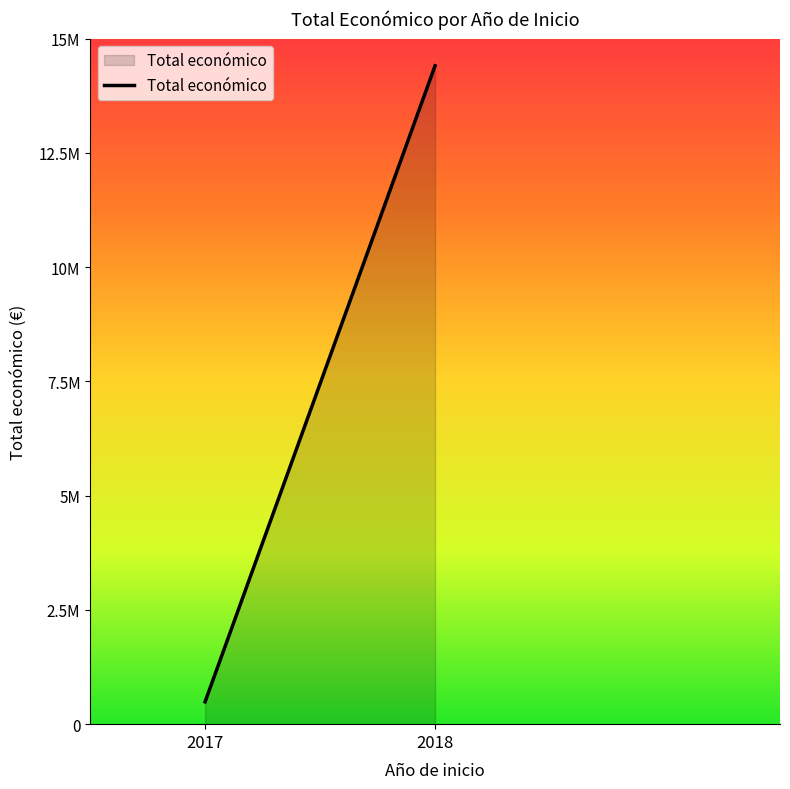

What is the approximate value at 2017?

489245